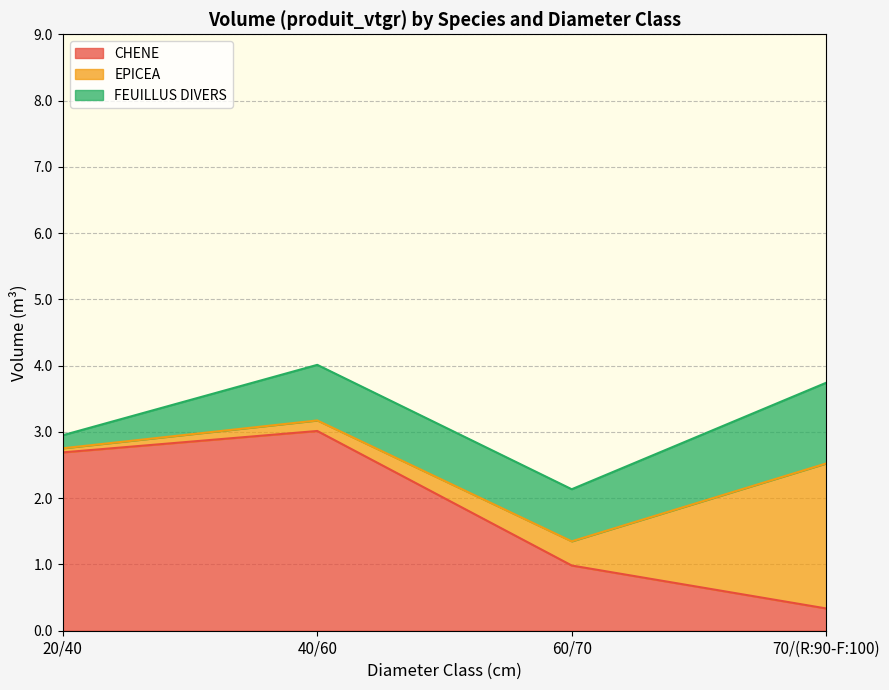

Reading left to right, transcribe all the data shown in this chart.

CHENE: 2.7	3.0	1.0	0.3
EPICEA: 0.1	0.2	0.4	2.2
FEUILLUS DIVERS: 0.2	0.8	0.8	1.2